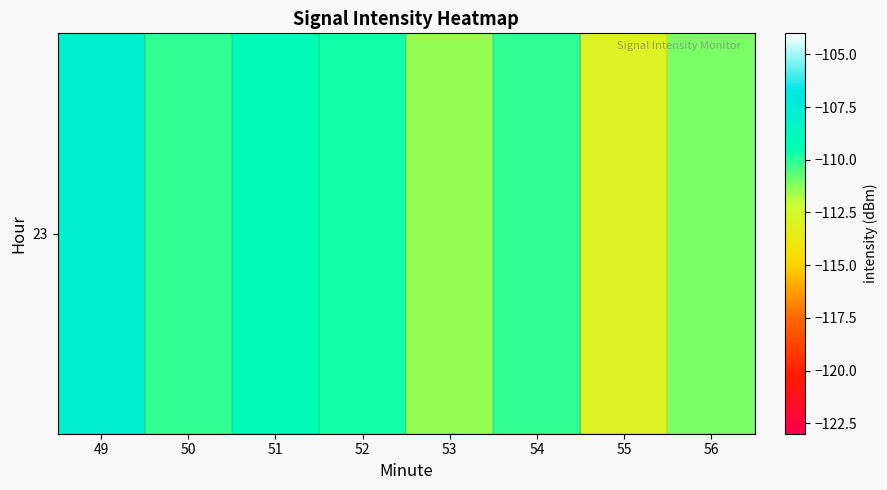

At which label does the data first exceed -110?

49